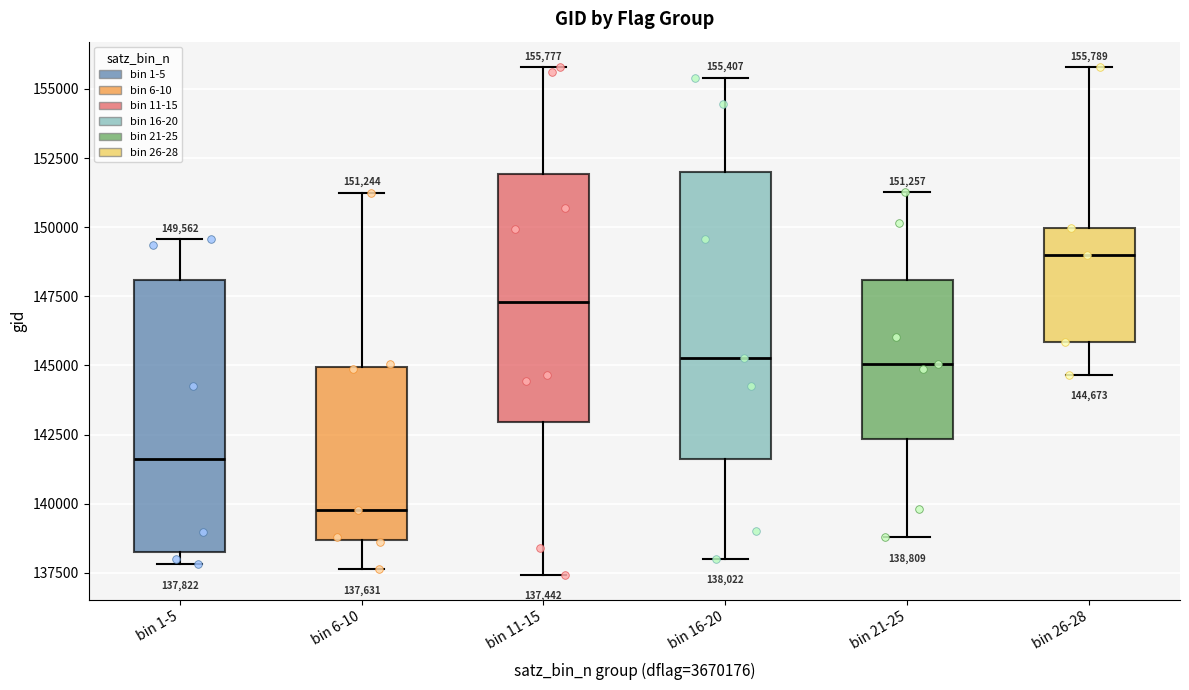

Which box's median line is the lowest?

bin 6-10